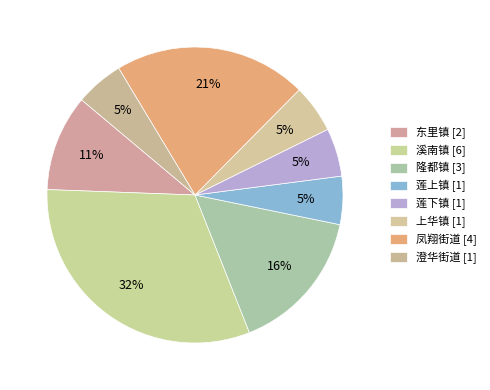

How many slices are in this pie chart?

8